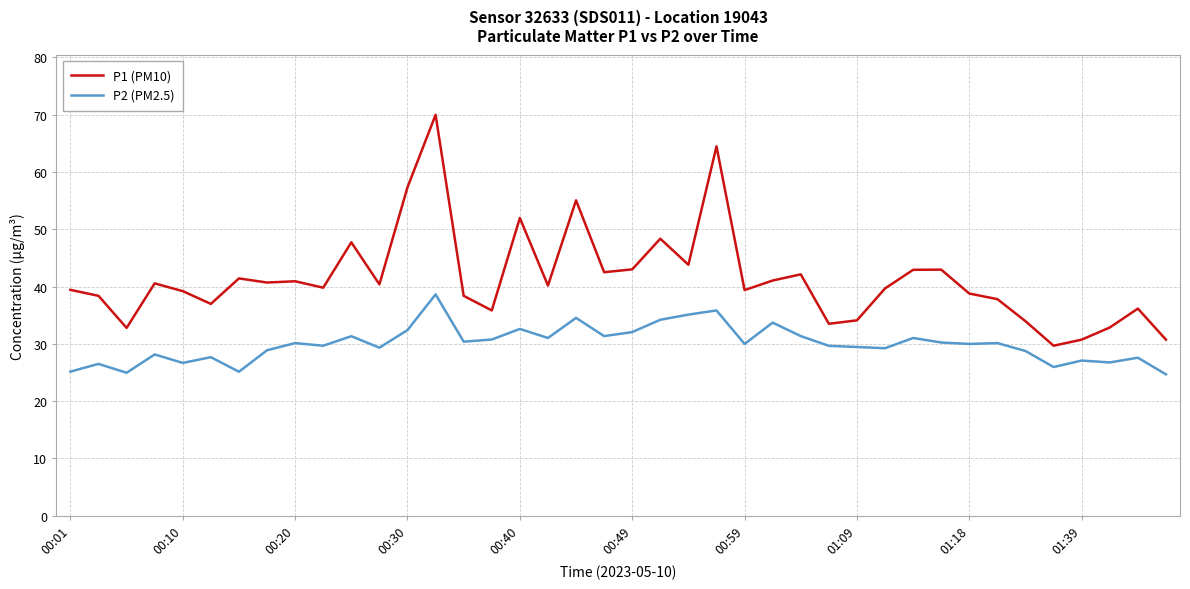

What is the sum of all P1 (PM10) values?

1655.4